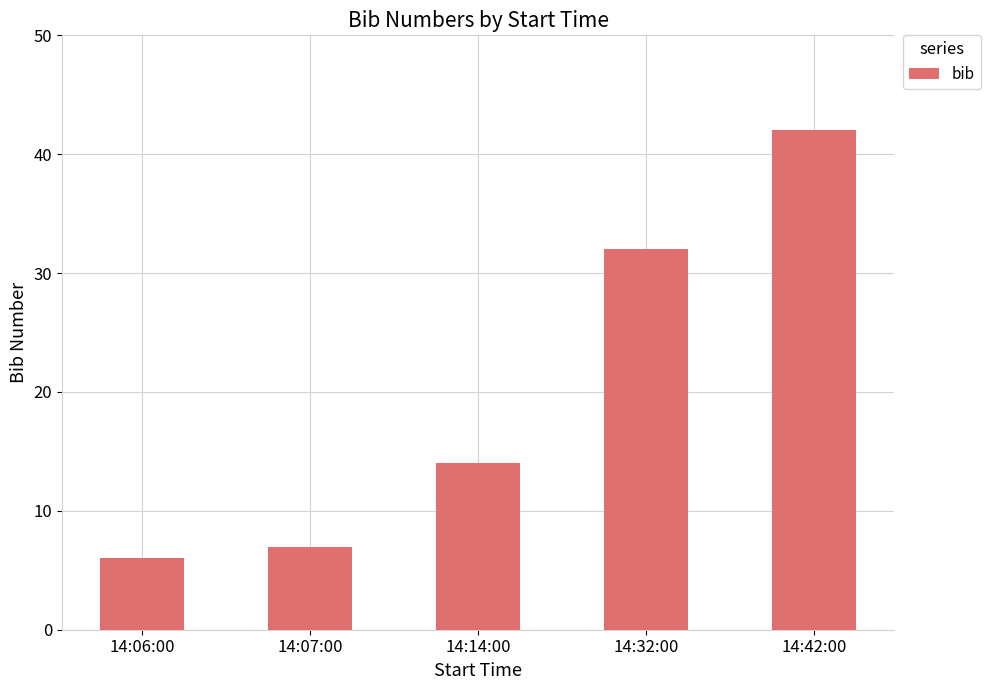

What is the change in value from 14:14:00 to 14:42:00?

+28